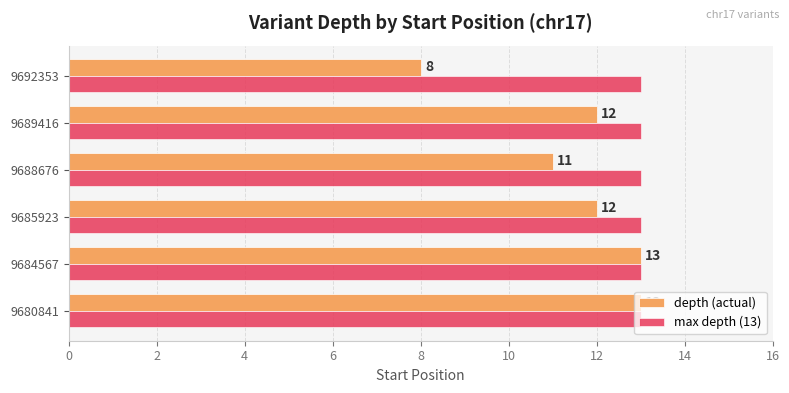

Rank the series by their average value, from lowest to highest.

depth (actual), max depth (13)